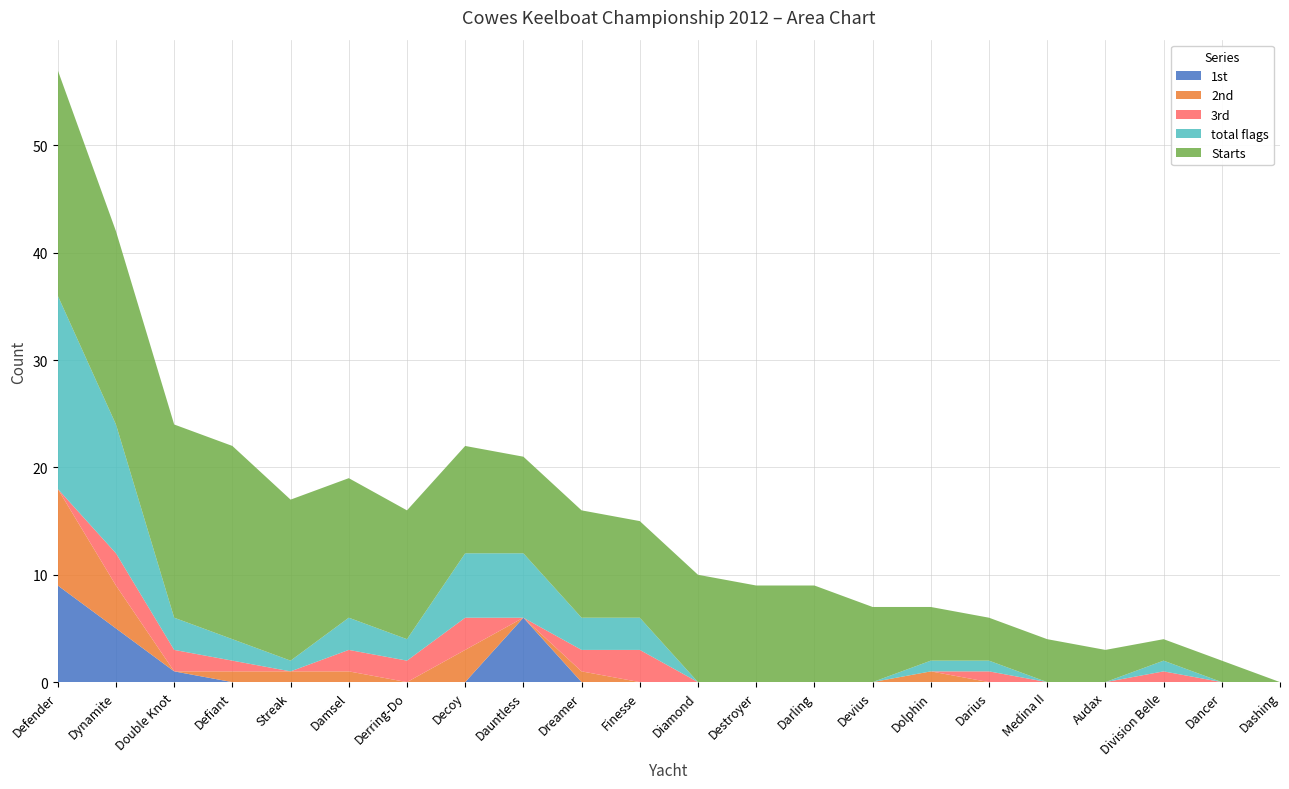

Reading left to right, what are all the values shown in this chart?

1st: Defender=9	Dynamite=5	Double Knot=1	Defiant=0	Streak=0	Damsel=0	Derring-Do=0	Decoy=0	Dauntless=6	Dreamer=0	Finesse=0	Diamond=0	Destroyer=0	Darling=0	Devius=0	Dolphin=0	Darius=0	Medina II=0	Audax=0	Division Belle=0	Dancer=0	Dashing=0
2nd: Defender=9	Dynamite=4	Double Knot=0	Defiant=1	Streak=1	Damsel=1	Derring-Do=0	Decoy=3	Dauntless=0	Dreamer=1	Finesse=0	Diamond=0	Destroyer=0	Darling=0	Devius=0	Dolphin=1	Darius=0	Medina II=0	Audax=0	Division Belle=0	Dancer=0	Dashing=0
3rd: Defender=0	Dynamite=3	Double Knot=2	Defiant=1	Streak=0	Damsel=2	Derring-Do=2	Decoy=3	Dauntless=0	Dreamer=2	Finesse=3	Diamond=0	Destroyer=0	Darling=0	Devius=0	Dolphin=0	Darius=1	Medina II=0	Audax=0	Division Belle=1	Dancer=0	Dashing=0
total flags: Defender=18	Dynamite=12	Double Knot=3	Defiant=2	Streak=1	Damsel=3	Derring-Do=2	Decoy=6	Dauntless=6	Dreamer=3	Finesse=3	Diamond=0	Destroyer=0	Darling=0	Devius=0	Dolphin=1	Darius=1	Medina II=0	Audax=0	Division Belle=1	Dancer=0	Dashing=0
Starts: Defender=21	Dynamite=18	Double Knot=18	Defiant=18	Streak=15	Damsel=13	Derring-Do=12	Decoy=10	Dauntless=9	Dreamer=10	Finesse=9	Diamond=10	Destroyer=9	Darling=9	Devius=7	Dolphin=5	Darius=4	Medina II=4	Audax=3	Division Belle=2	Dancer=2	Dashing=0